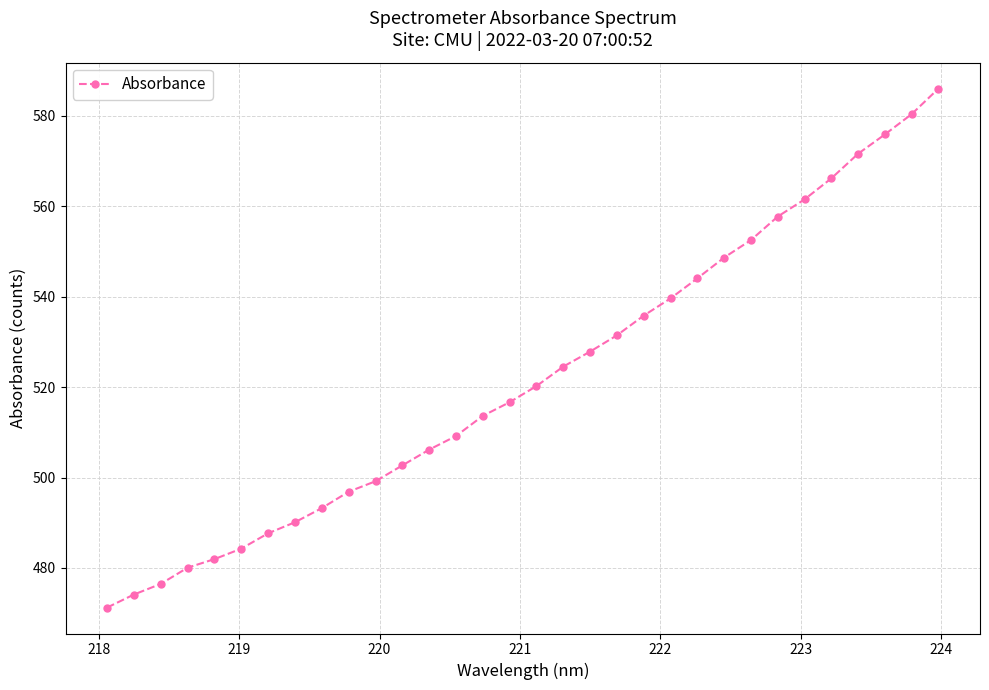

What is the value of the 15th point from the left?

513.6